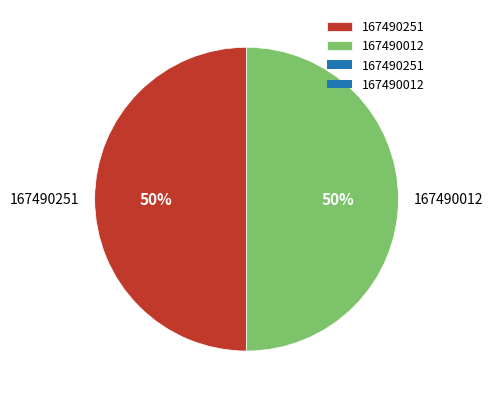

What is the ratio of the value at 167490251 to the value at 167490012?

1.0